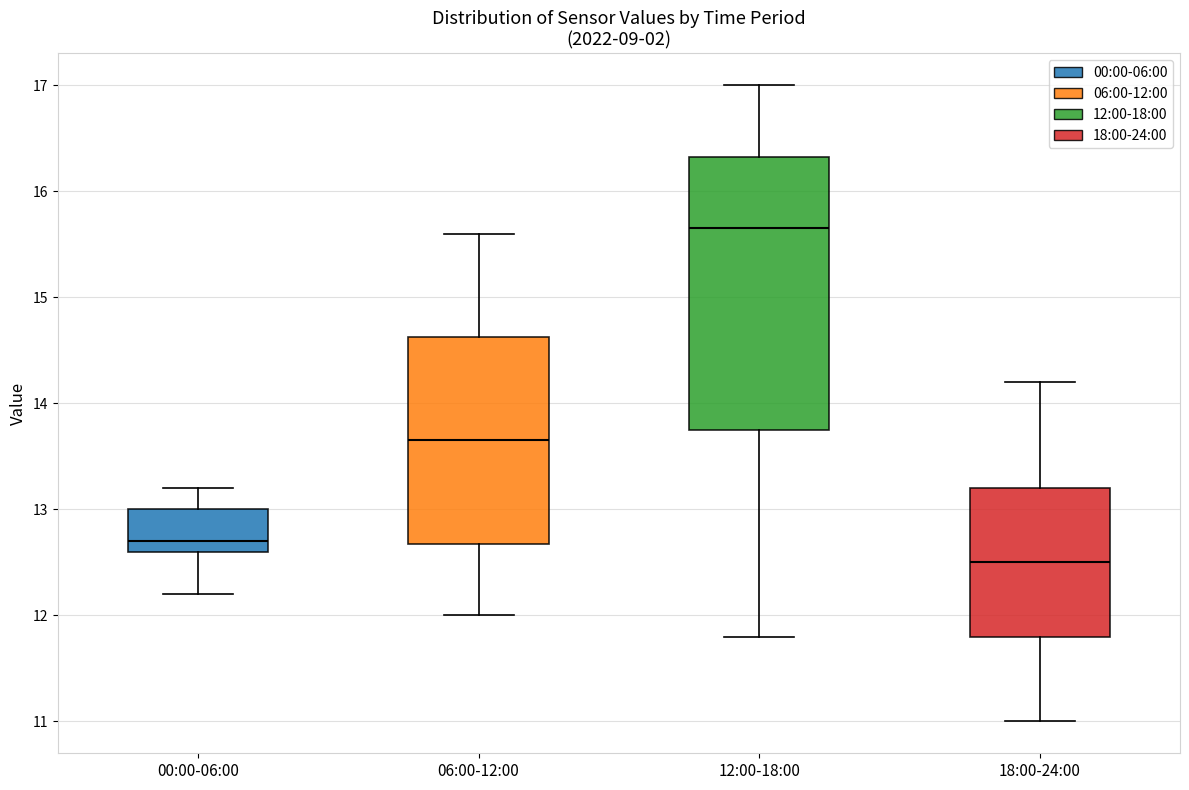

Which box's median line is the lowest?

18:00-24:00